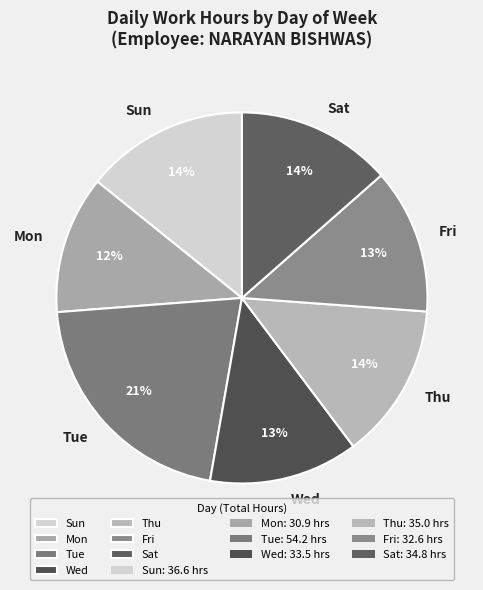

To the nearest percent, what is the difference between the largest and smallest slice percentages?

9%